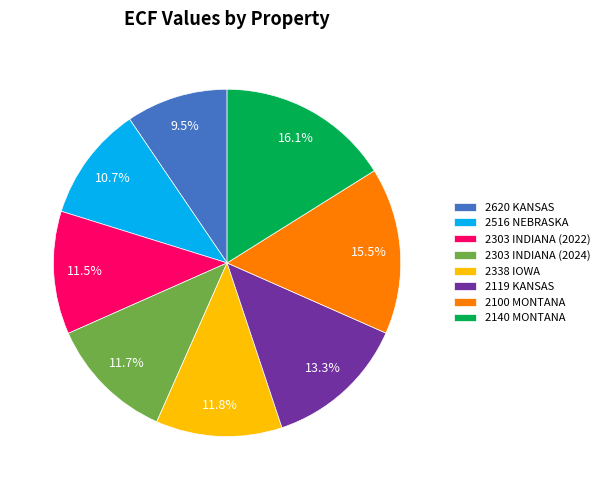

To the nearest percent, what is the average slice percentage?

12%